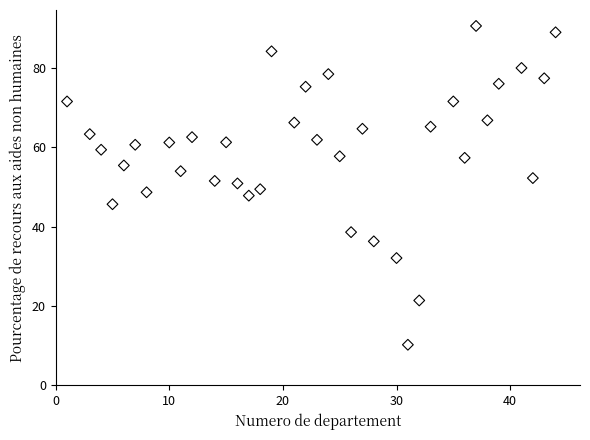

What is the range of Y values (max minus min)?

80.4